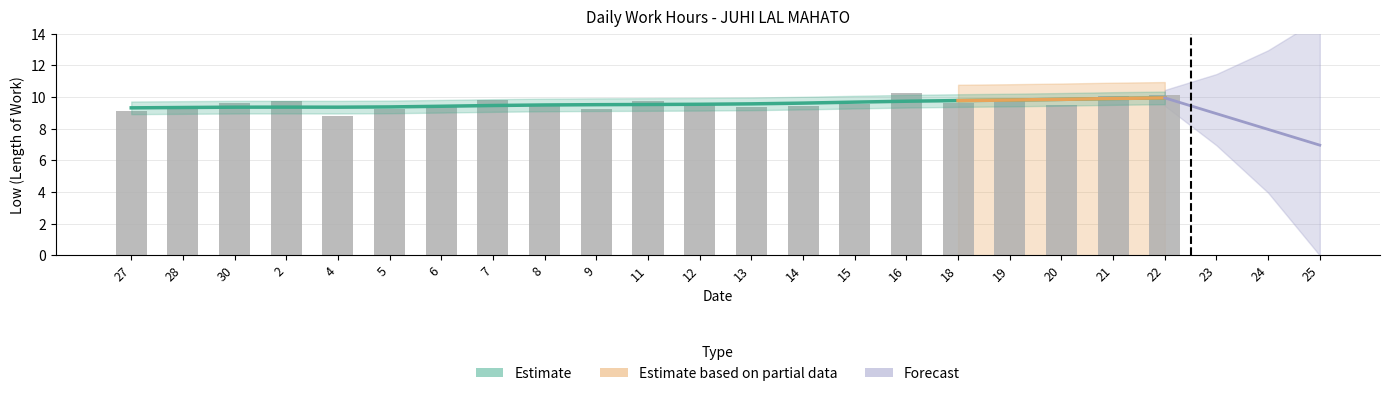

Reading left to right, transcribe all the data shown in this chart.

27=9.1	28=9.3	30=9.6	2=9.7	4=8.8	5=9.2	6=9.4	7=9.8	8=9.5	9=9.2	11=9.8	12=9.6	13=9.4	14=9.5	15=9.6	16=10.2	18=9.6	19=9.8	20=9.5	21=10.1	22=10.2